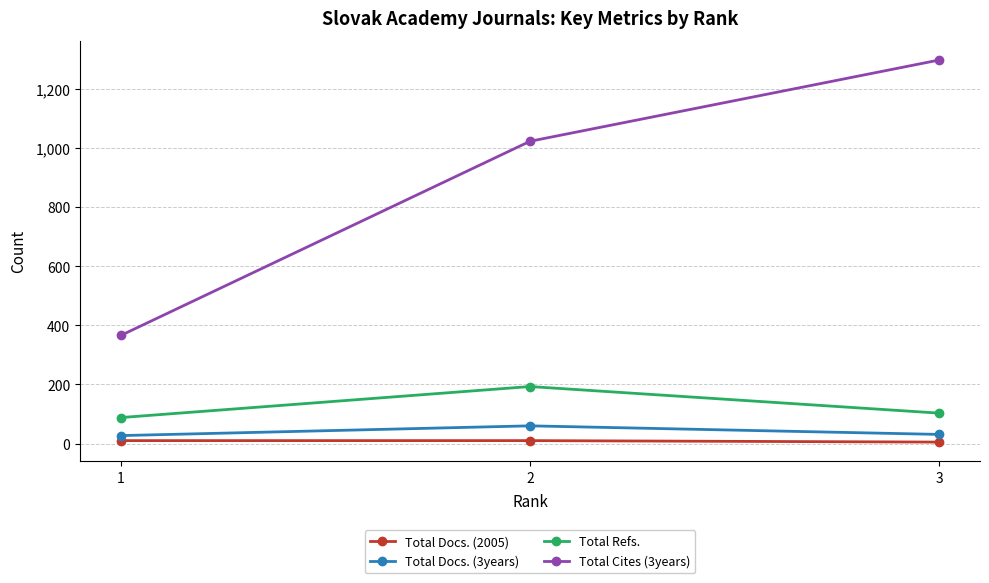

Which series has the largest range (max minus min)?

Total Cites (3years)